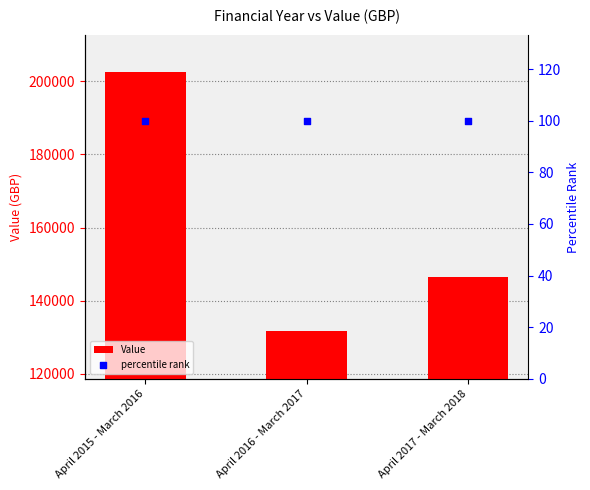

Which series has the largest total across all categories?

Value